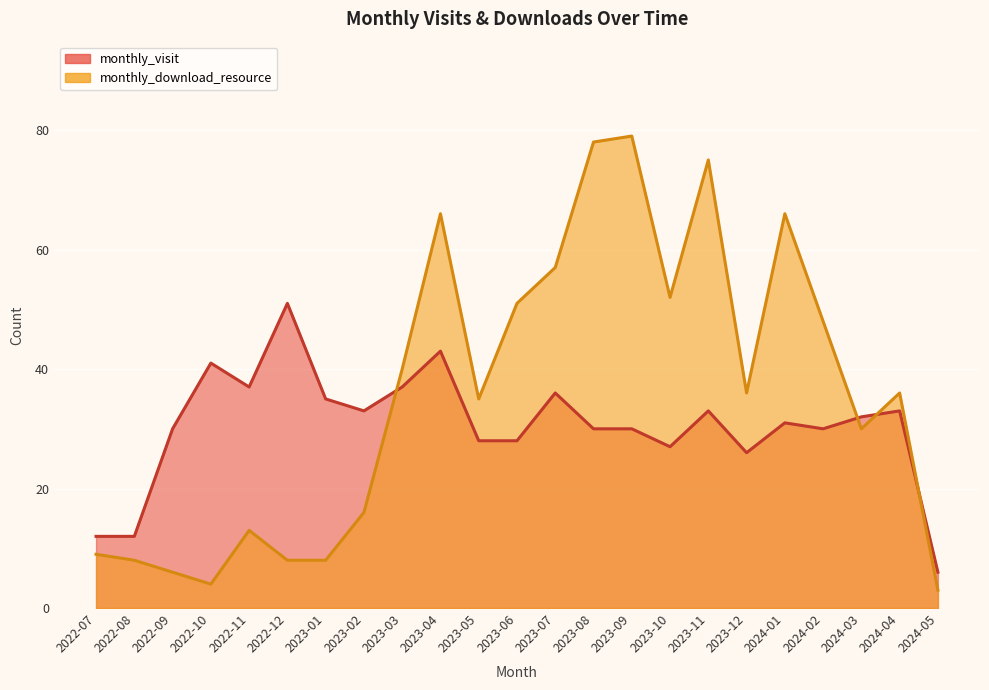

At which category is the sum across all series the highest?

2023-04